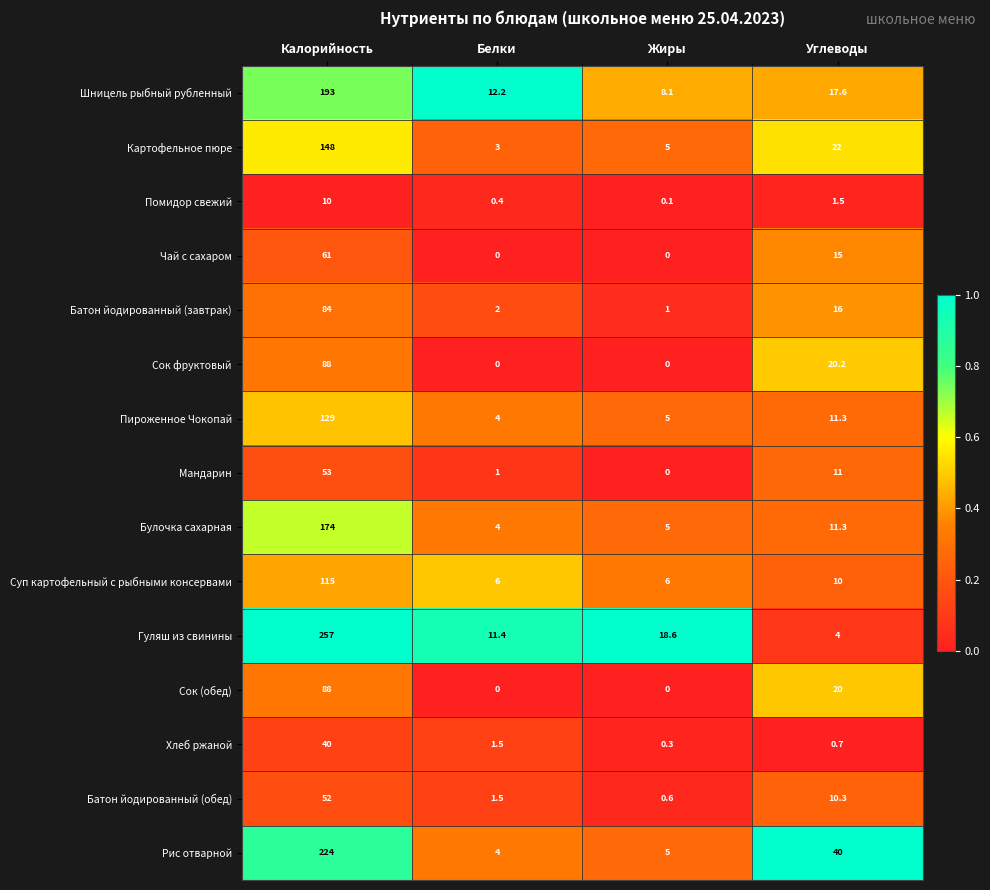

The Помидор свежий series shows 0.4 at Белки. True or false?

True